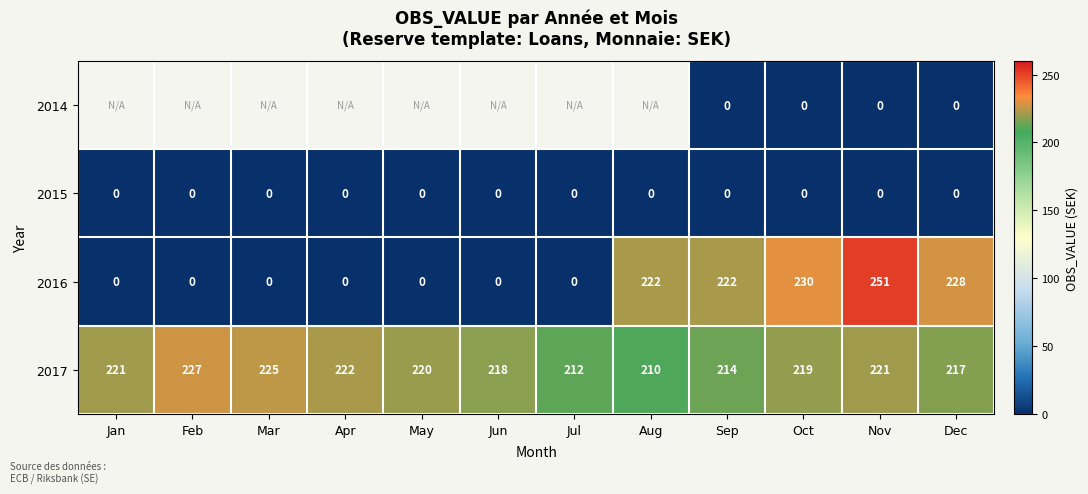

True or false: 2017 has a value of 327 at Apr.

False